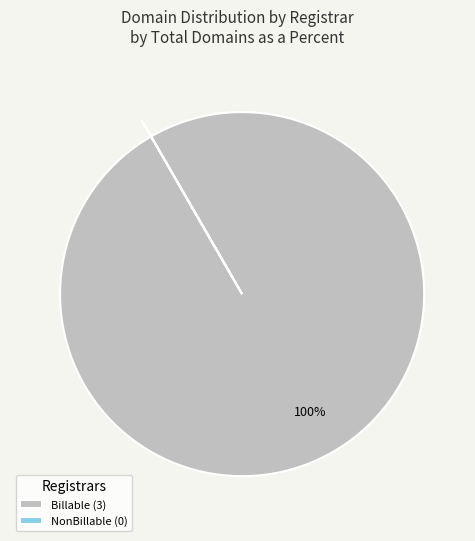

What is the largest slice in the pie chart?

Billable (3)